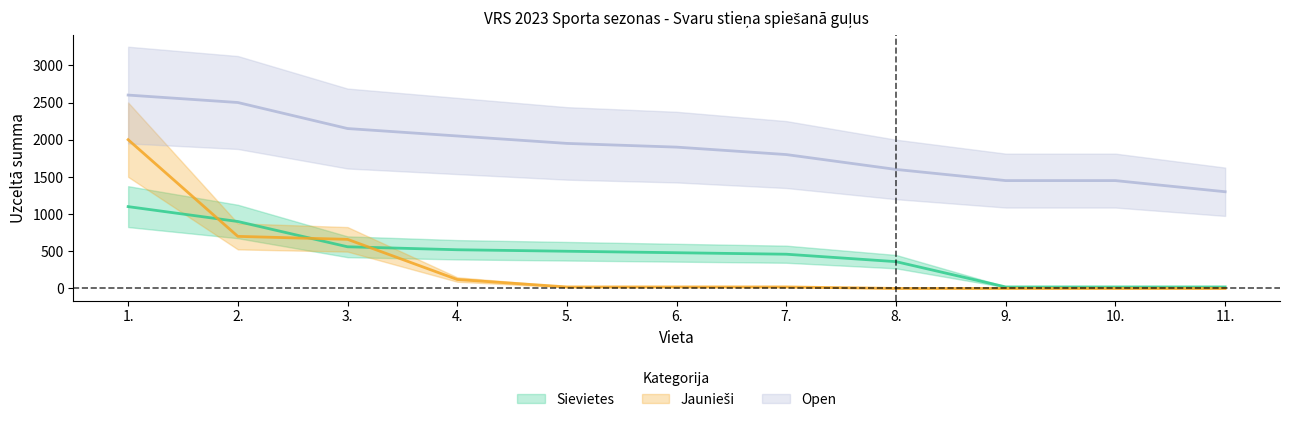

What is the value of the Jaunieši_summa point at the 1st from the left?

2000